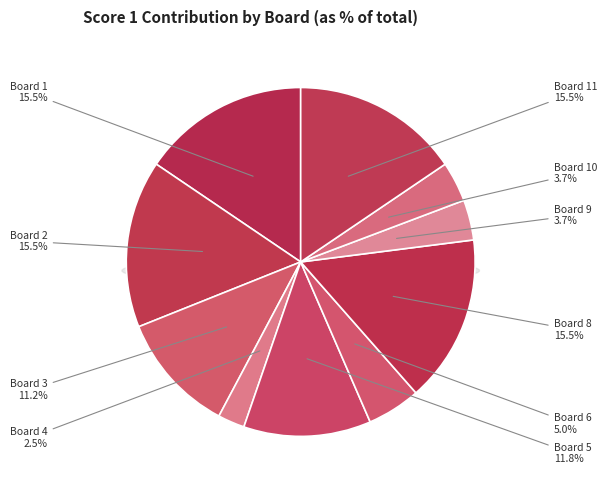

Is Board 4 the majority of the pie?

No